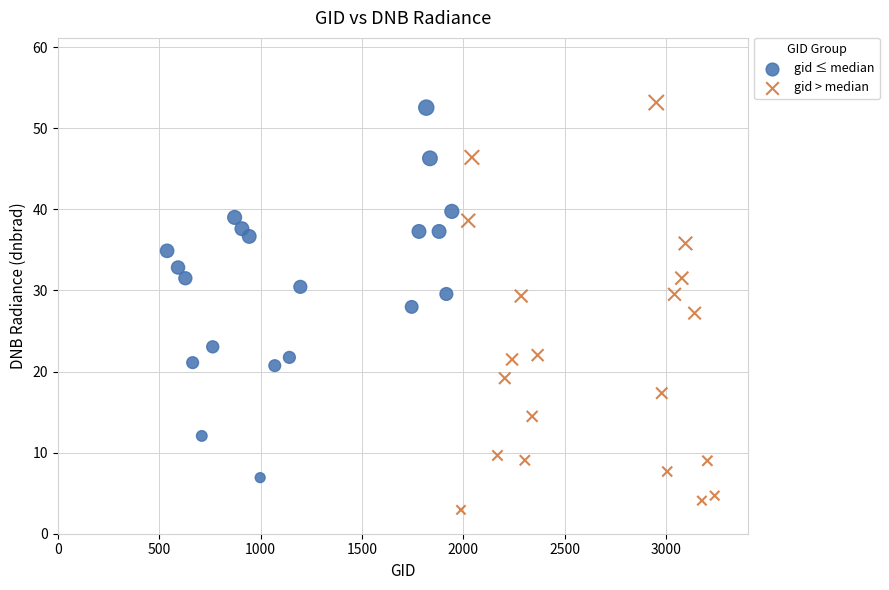

Which series reaches the minimum Y coordinate?

gid > median